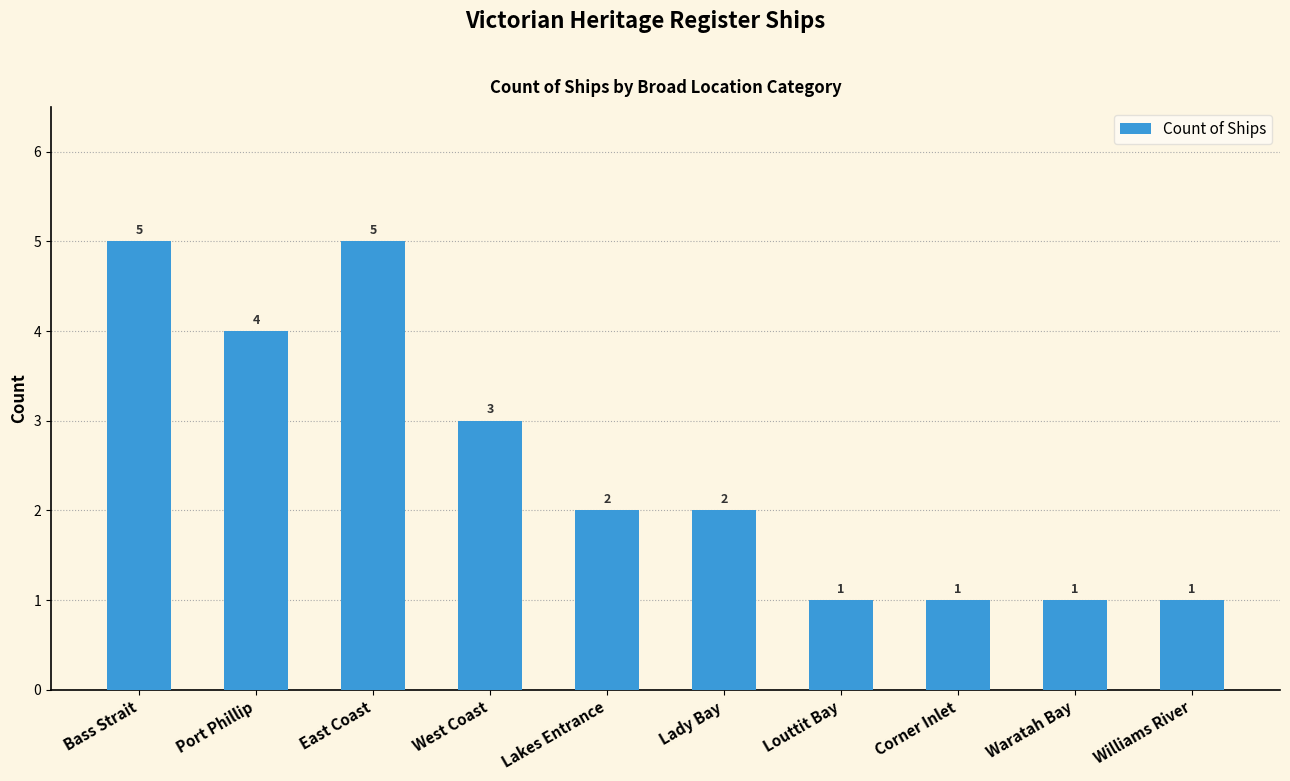

What is the greatest value displayed?

5